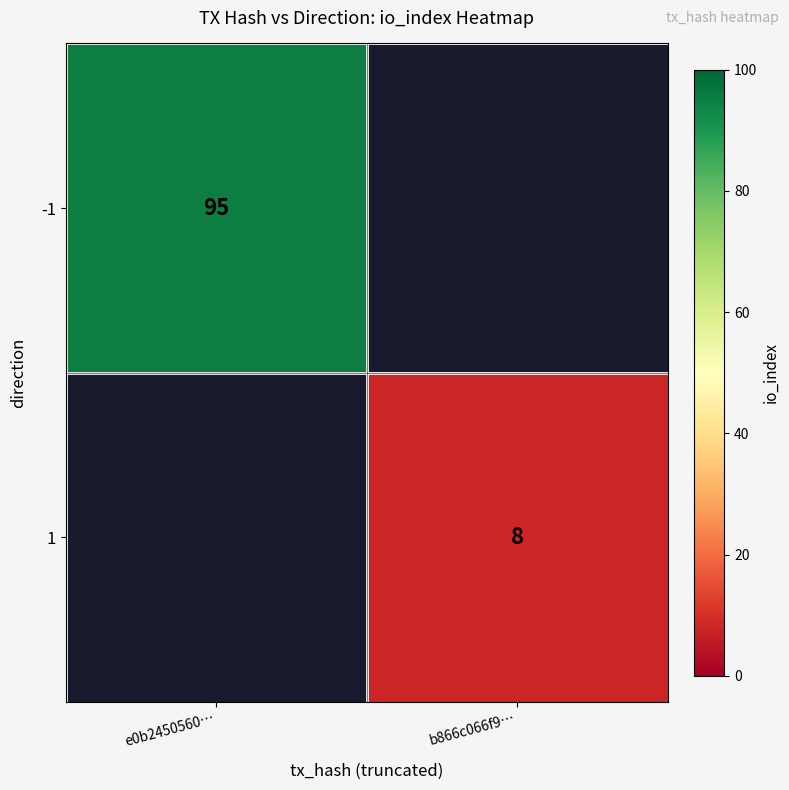

Is it true that 1 equals 4 at b866c066f9…?

False